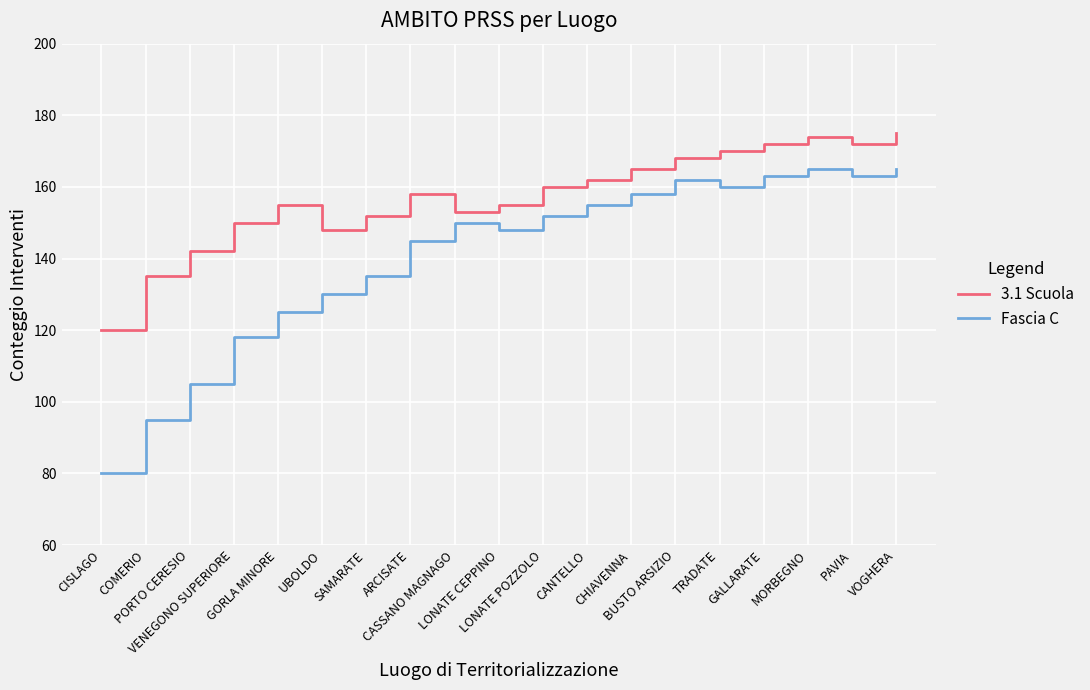

In Fascia C, how many points are lower than both neighbors (excluding endpoints)?

3